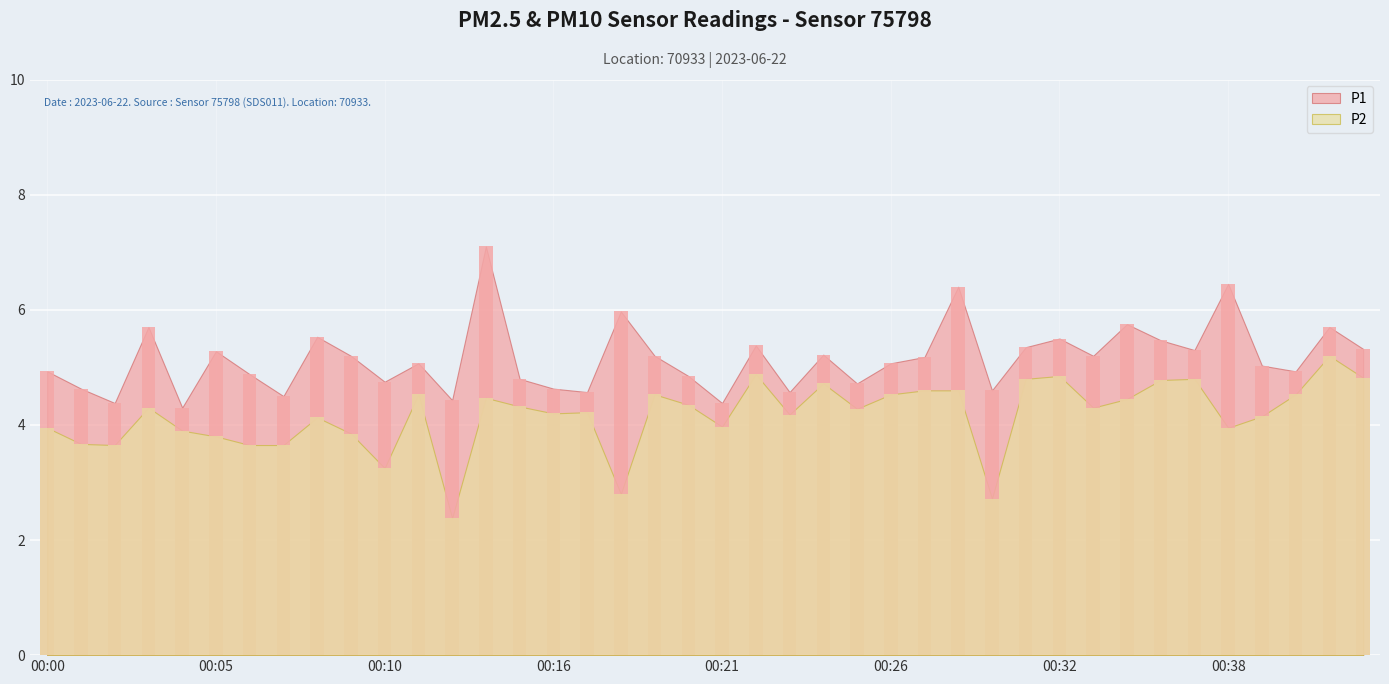

Count the number of categories in the chart.

40